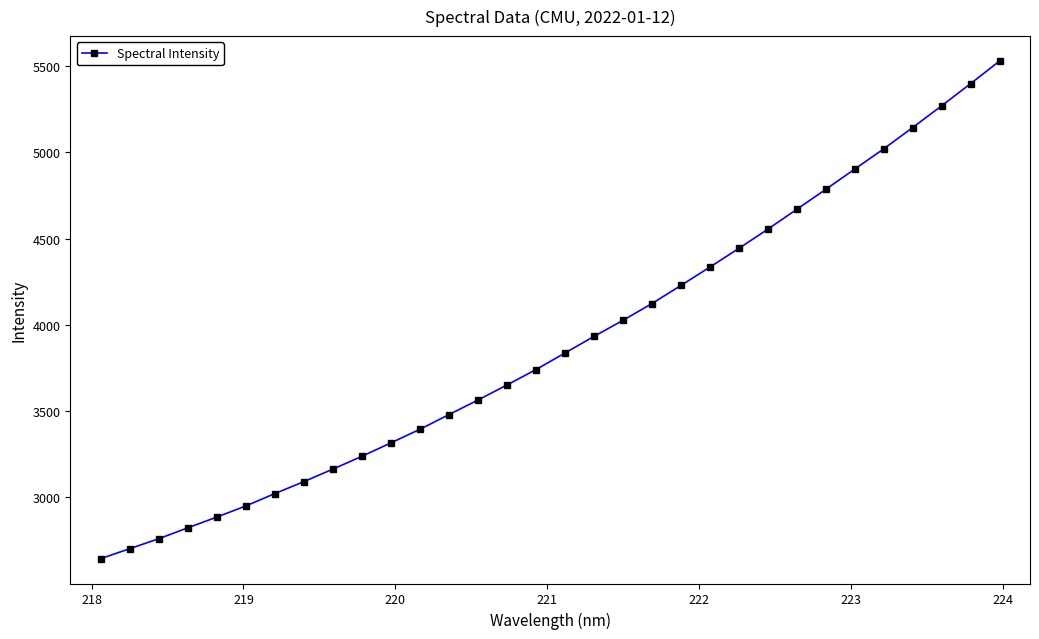

What is the difference between the second highest and second lowest values?

2695.7